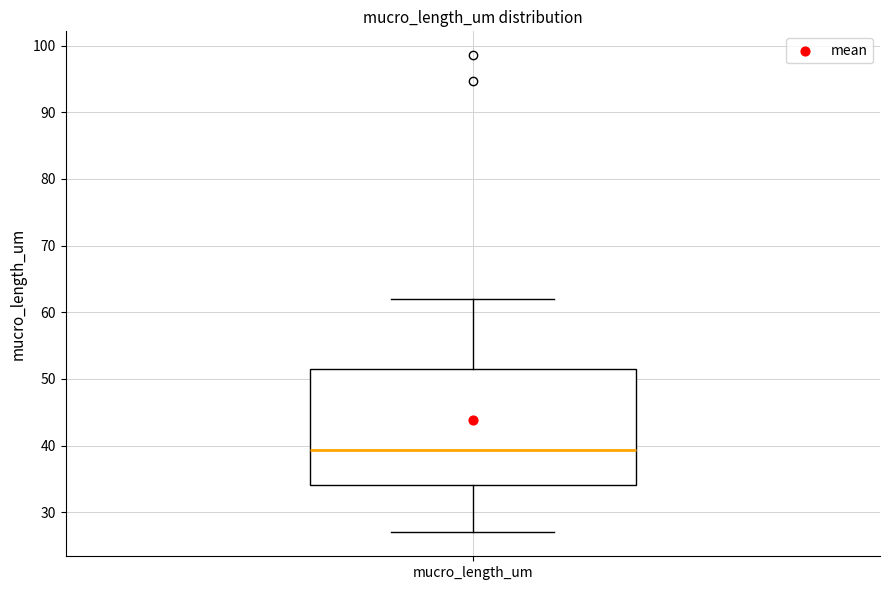

Where is the lower edge of the box for mucro_length_um on the y-axis? The values are not printed on the chart, so give them approximately, as read against the axis.

34